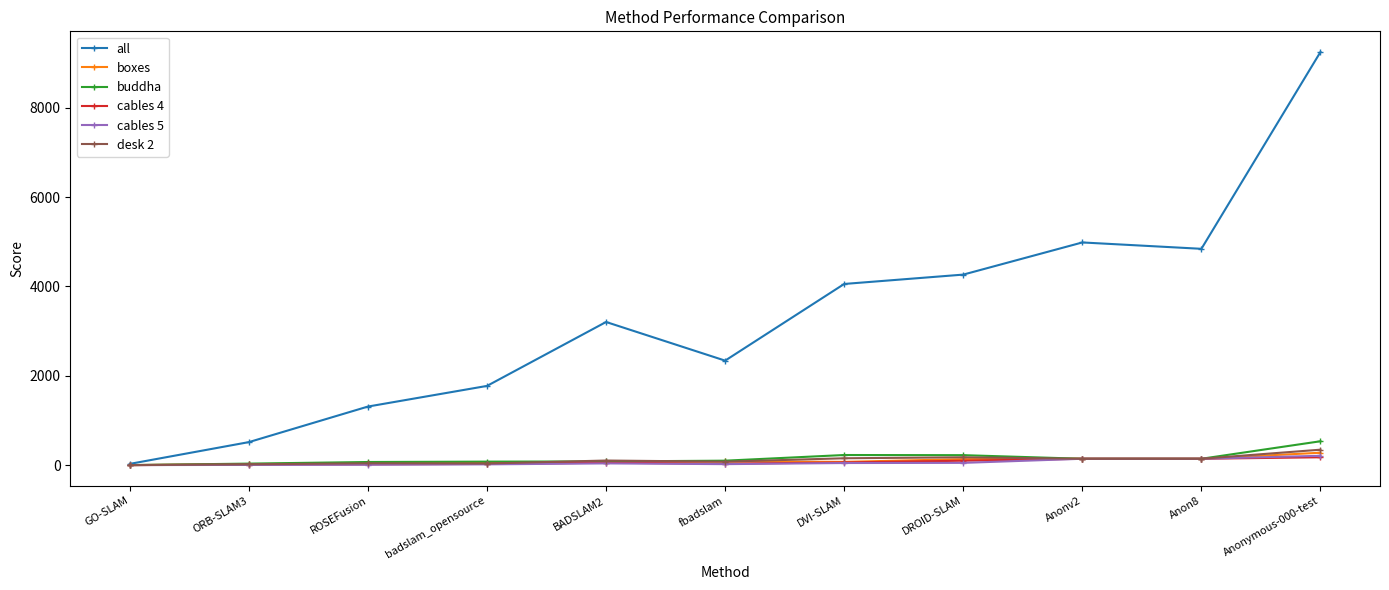

At which label does desk 2 first exceed 103?

BADSLAM2